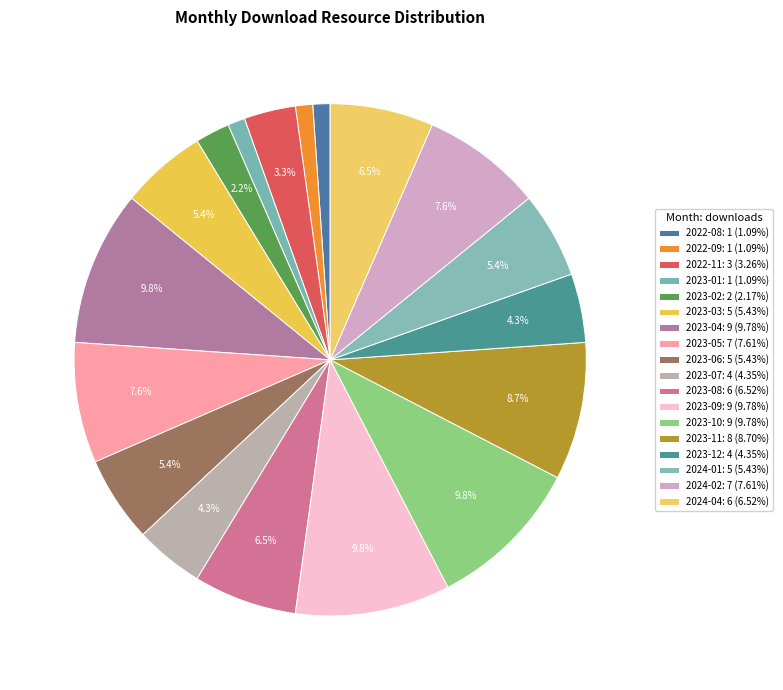

Does any single category account for the majority?

No